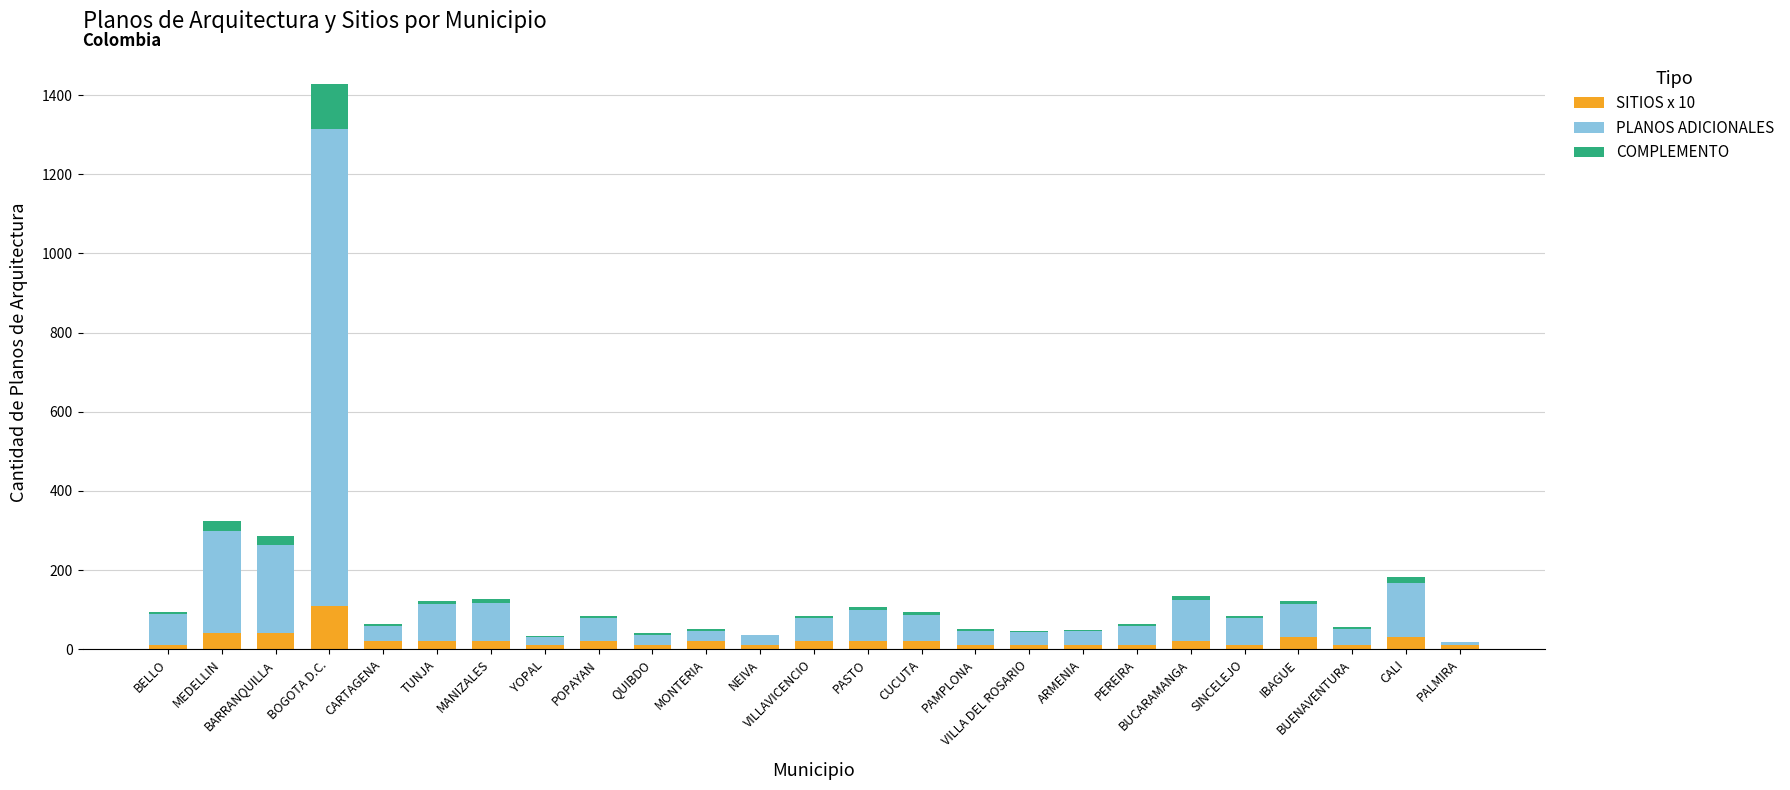

How many data points does each series have?

25